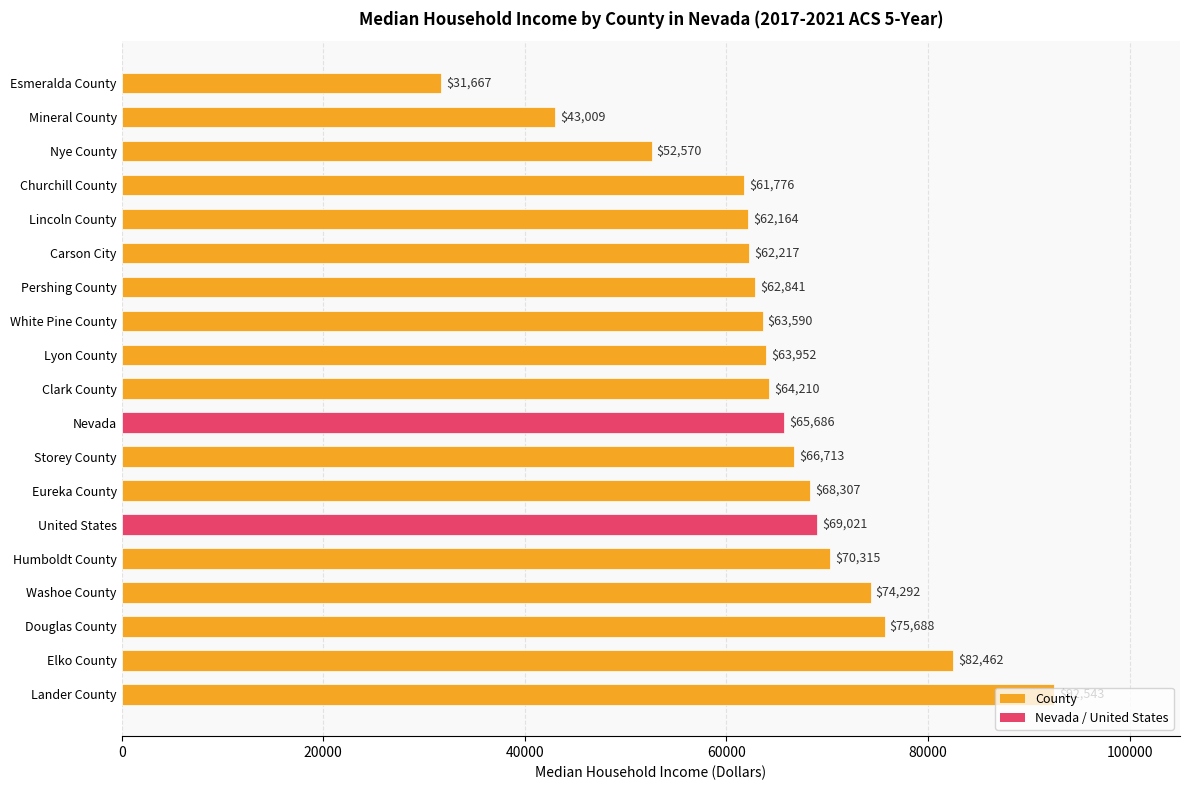

True or false: the data shows 70315 at Humboldt County.

True